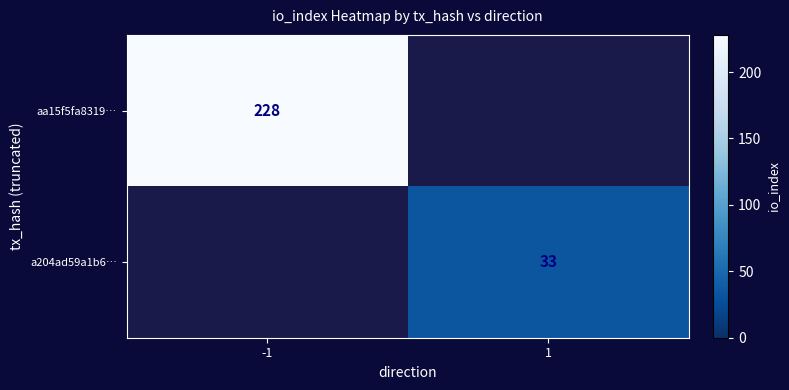

Which label corresponds to the largest value in the chart?

-1